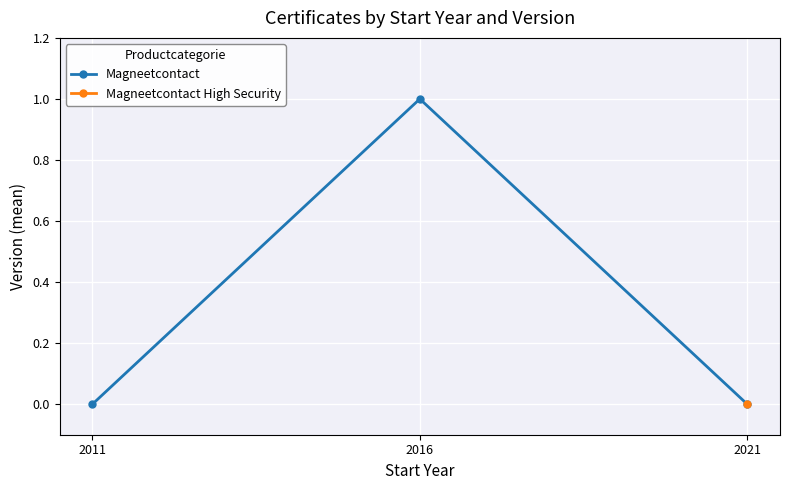

Rank the series by their maximum value, from highest to lowest.

Magneetcontact, Magneetcontact High Security